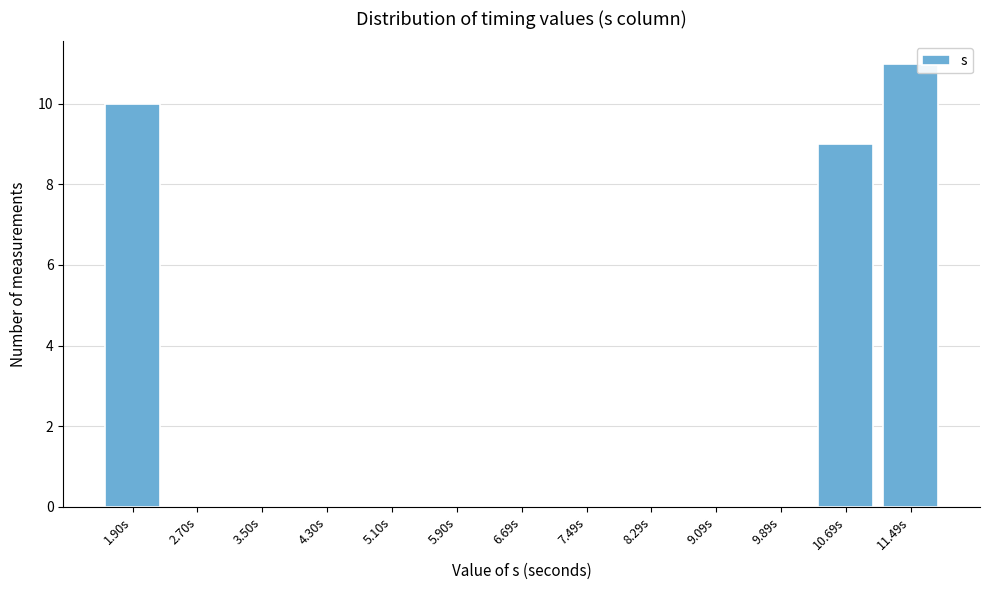

Reading left to right, extract all data points from this chart.

1.90s=10	2.70s=0	3.50s=0	4.30s=0	5.10s=0	5.90s=0	6.69s=0	7.49s=0	8.29s=0	9.09s=0	9.89s=0	10.69s=9	11.49s=11